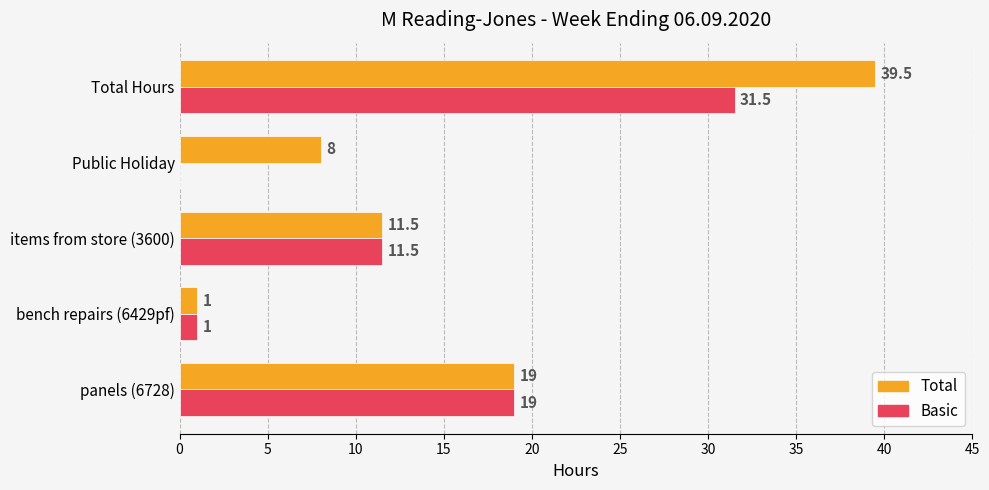

At which category is the sum across all series the highest?

Total Hours